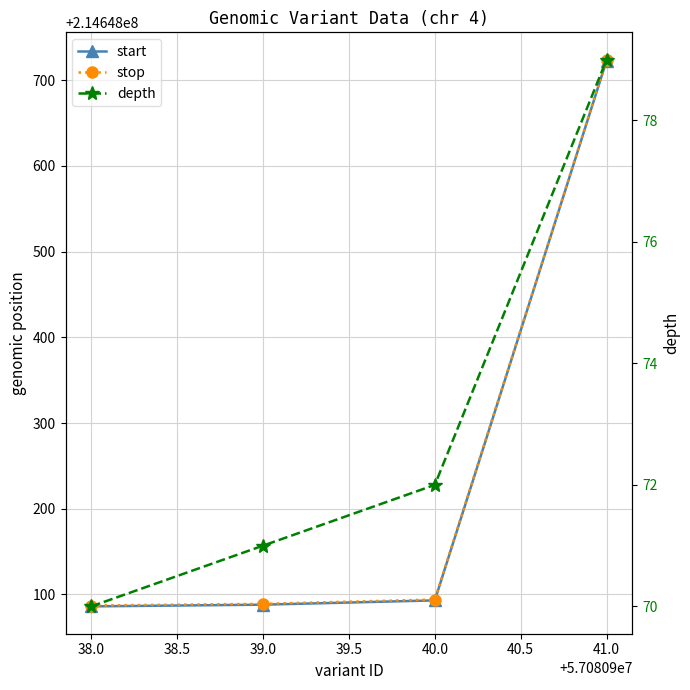

What is the minimum value shown in the chart?

70